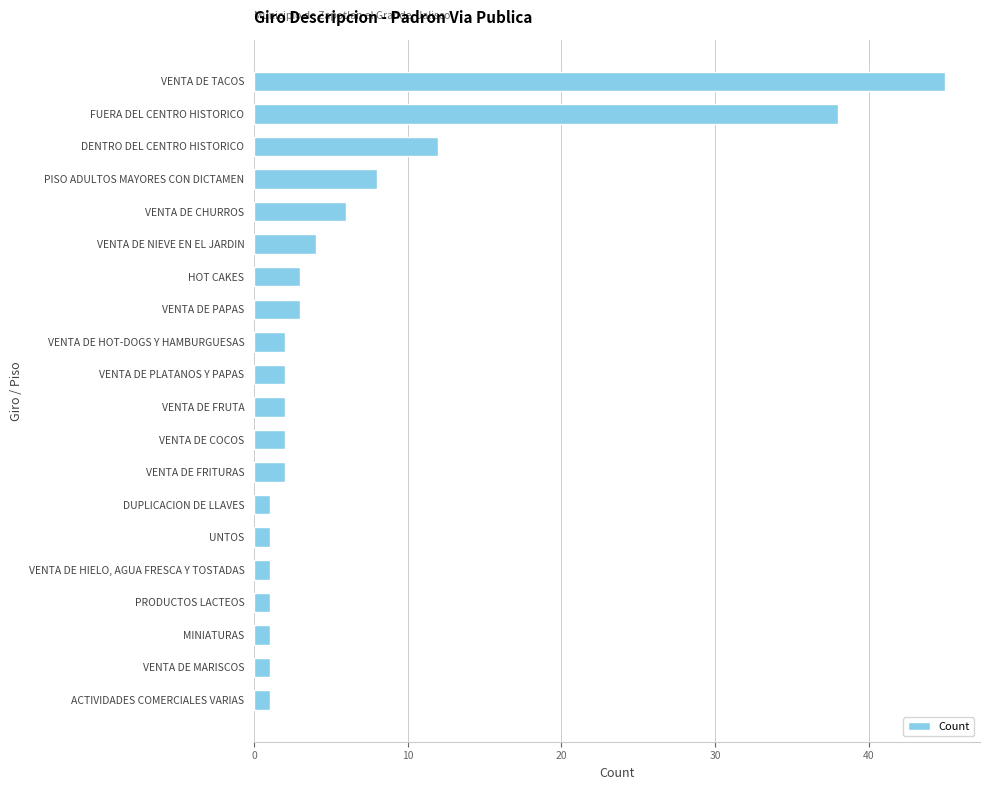

What is the greatest value displayed?

45